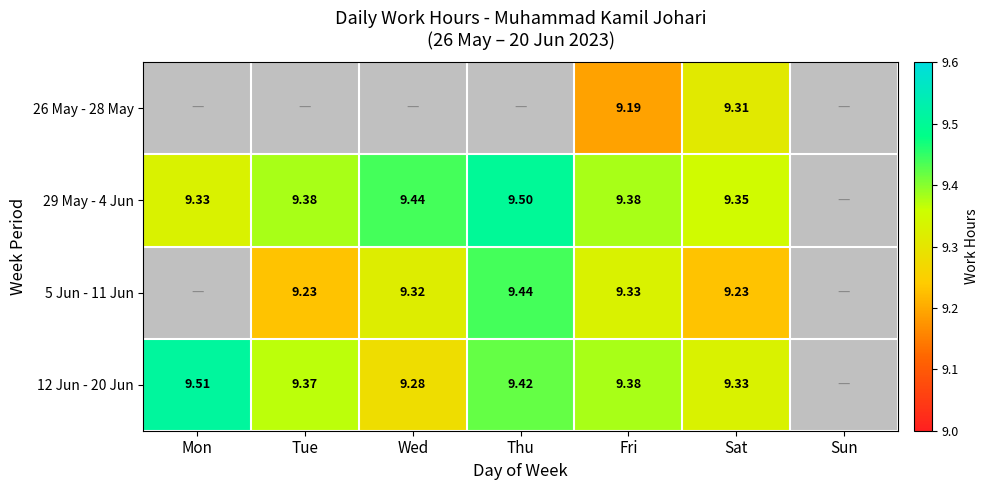

Is the value of 5 Jun - 11 Jun at Sat greater than the value of 29 May - 4 Jun at Thu?

No